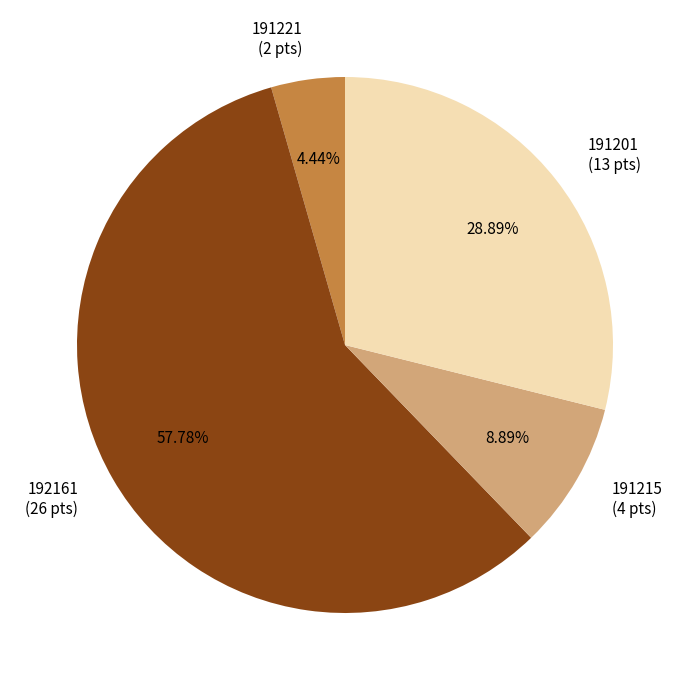

How many slices are in this pie chart?

4